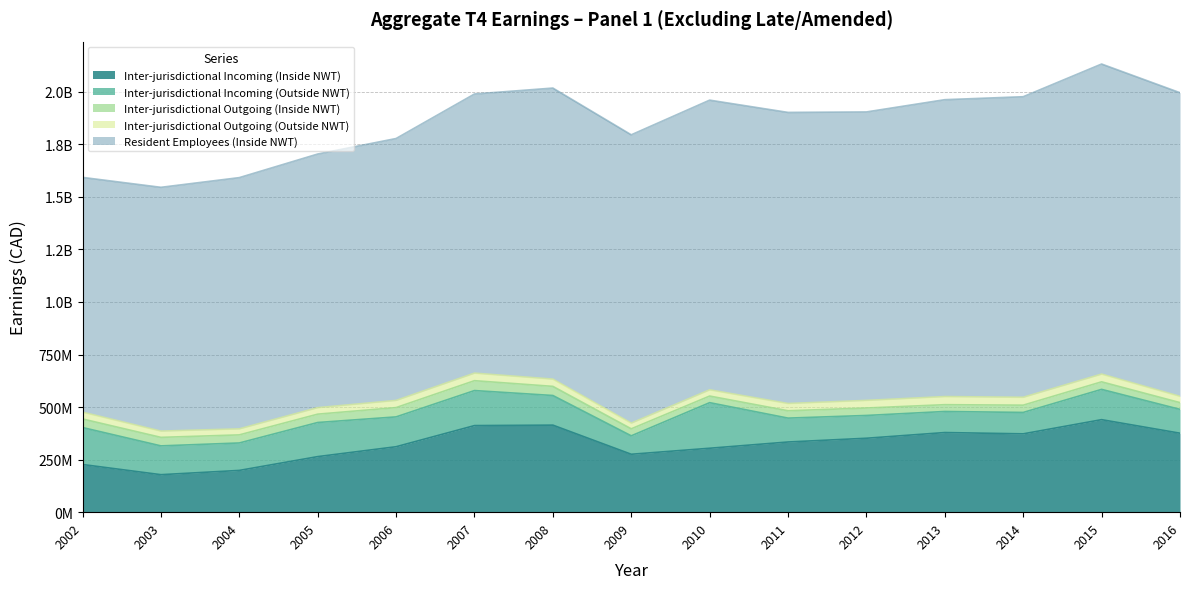

What is the spread (max minus min) of values at 8?

1348497500